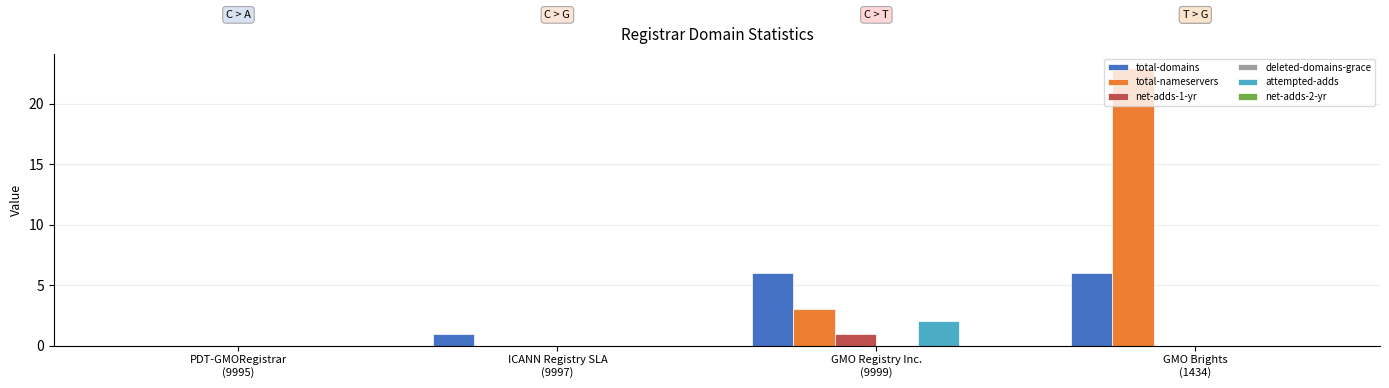

Which series has the largest total across all categories?

total-nameservers